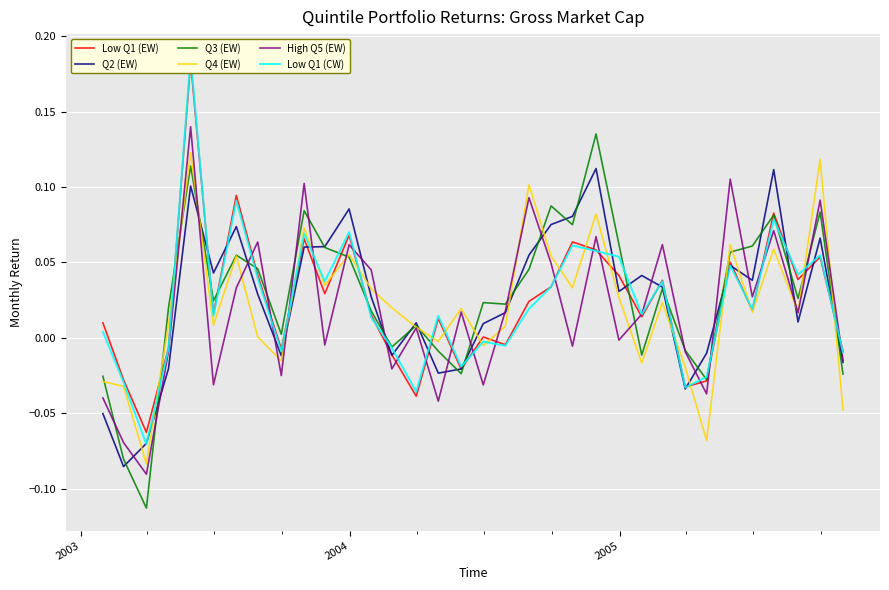

How many lines are shown in the chart?

6